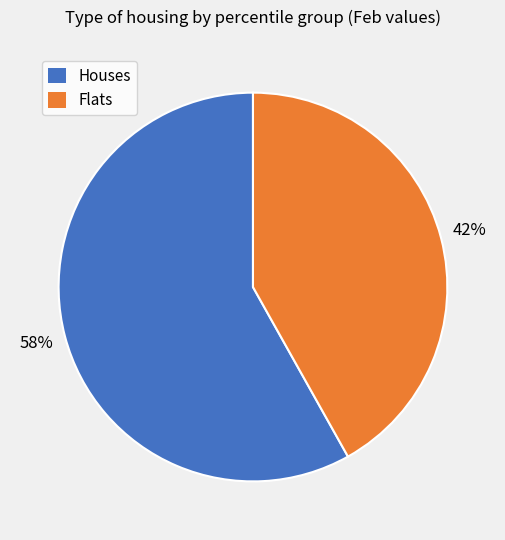

Is there a majority slice in this chart?

Yes